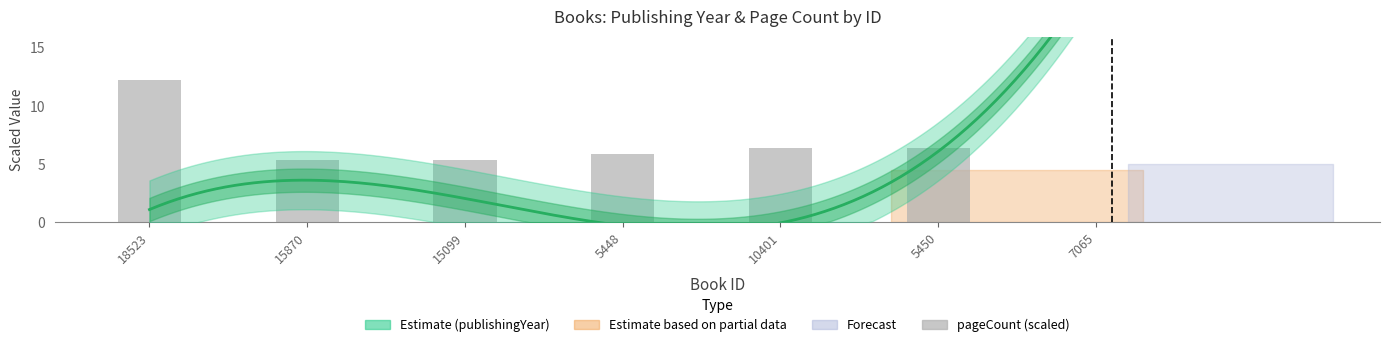

Reading left to right, what are all the values shown in this chart?

12.3	5.3	5.3	5.9	6.4	6.4	0.0